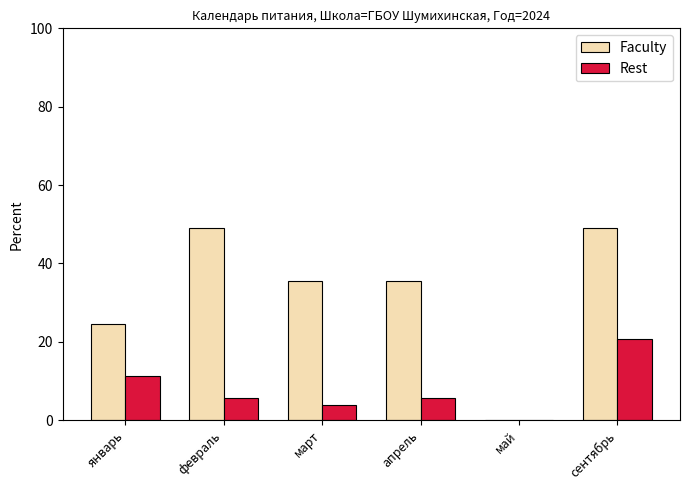

What is the greatest value displayed?

49.0